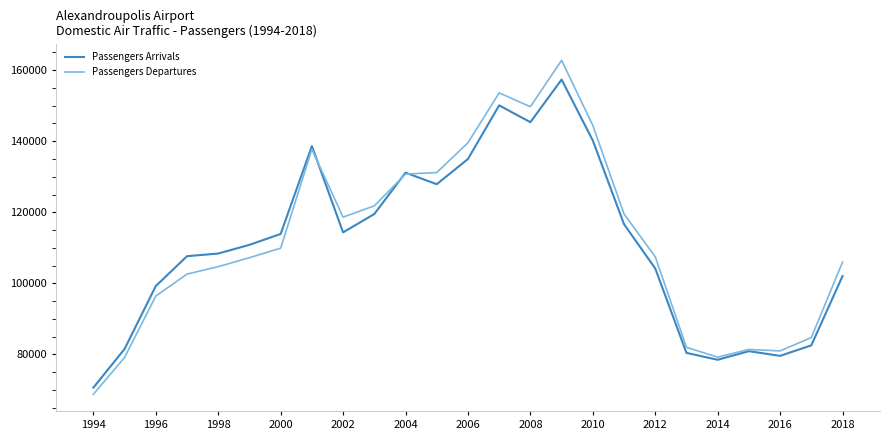

Rank the series by their maximum value, from highest to lowest.

Passengers Departures, Passengers Arrivals